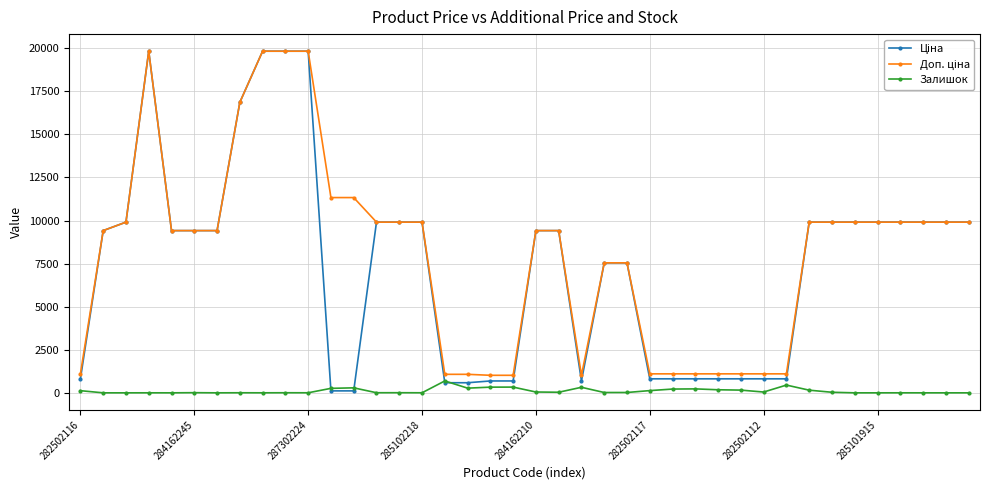

At how many categories does at least one series exceed 3643?

27